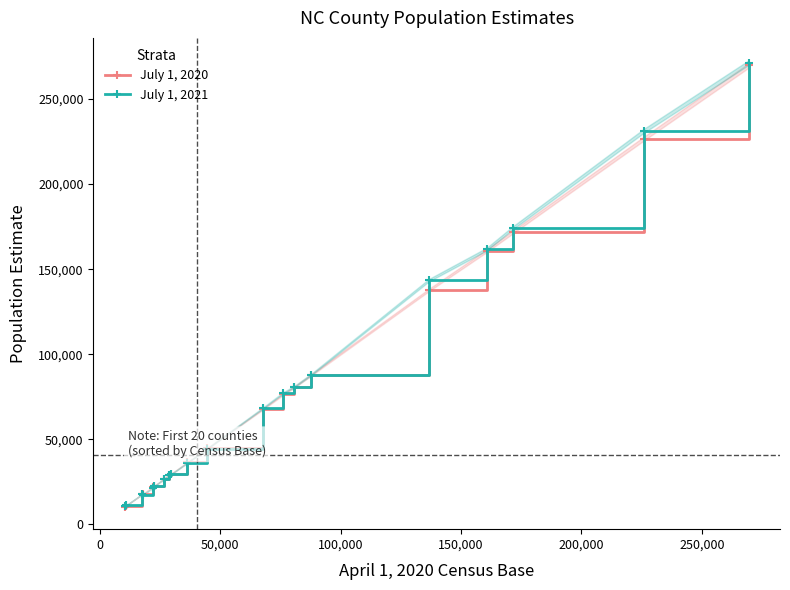

At how many categories does at least one series exceed 146850?

4